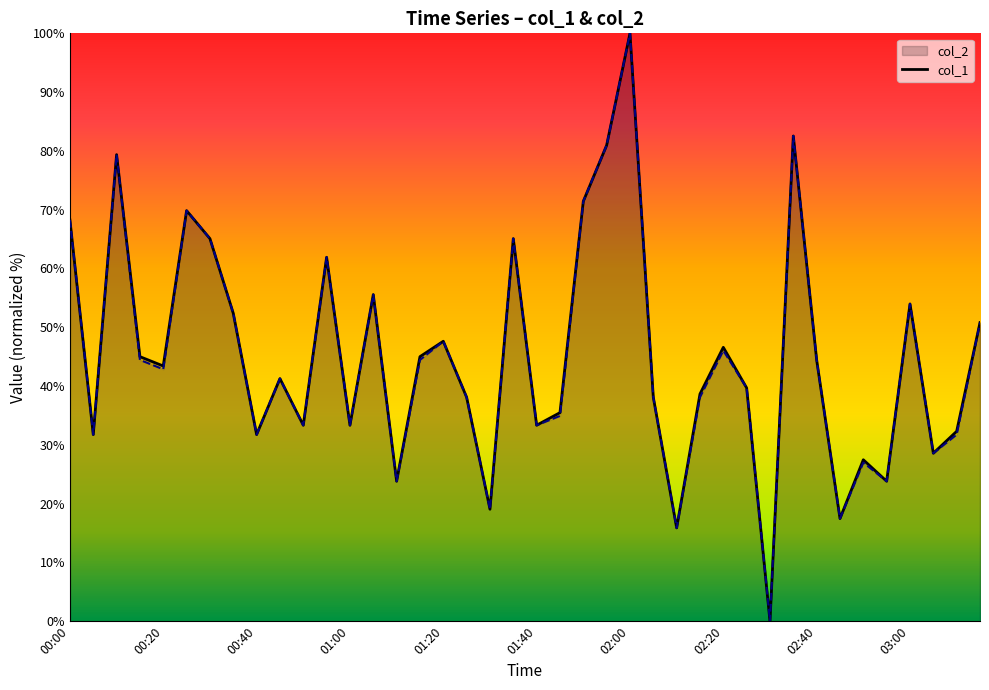

The col_2 series shows 111.6 at 01:55. True or false?

False